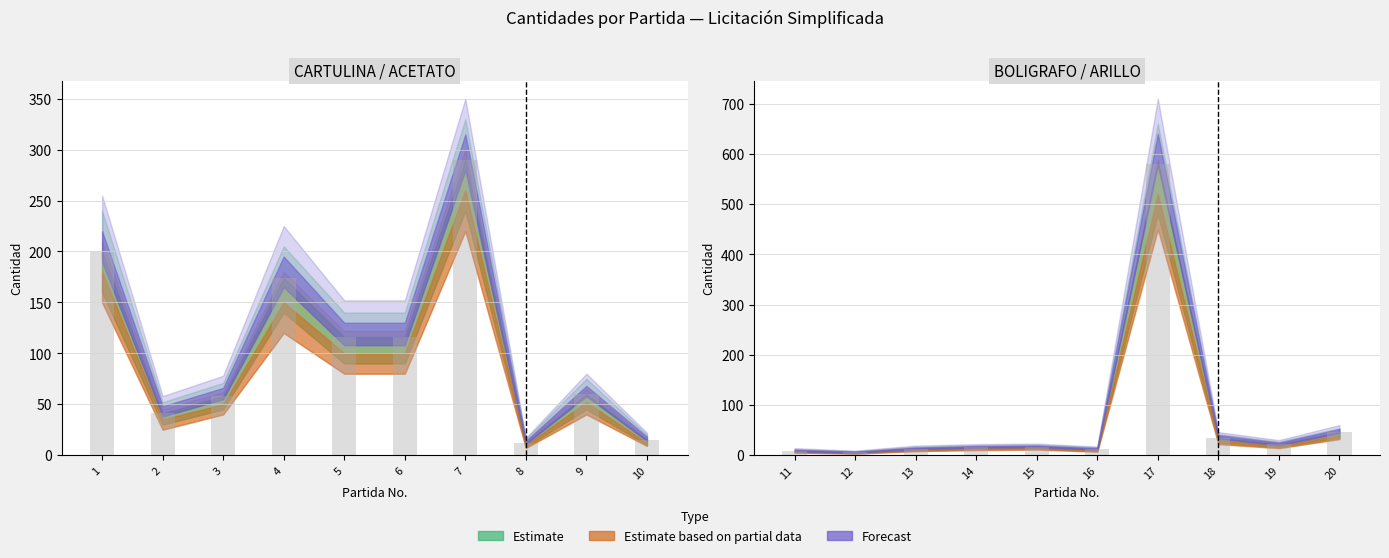

At which label is Estimate closest to 293?

7